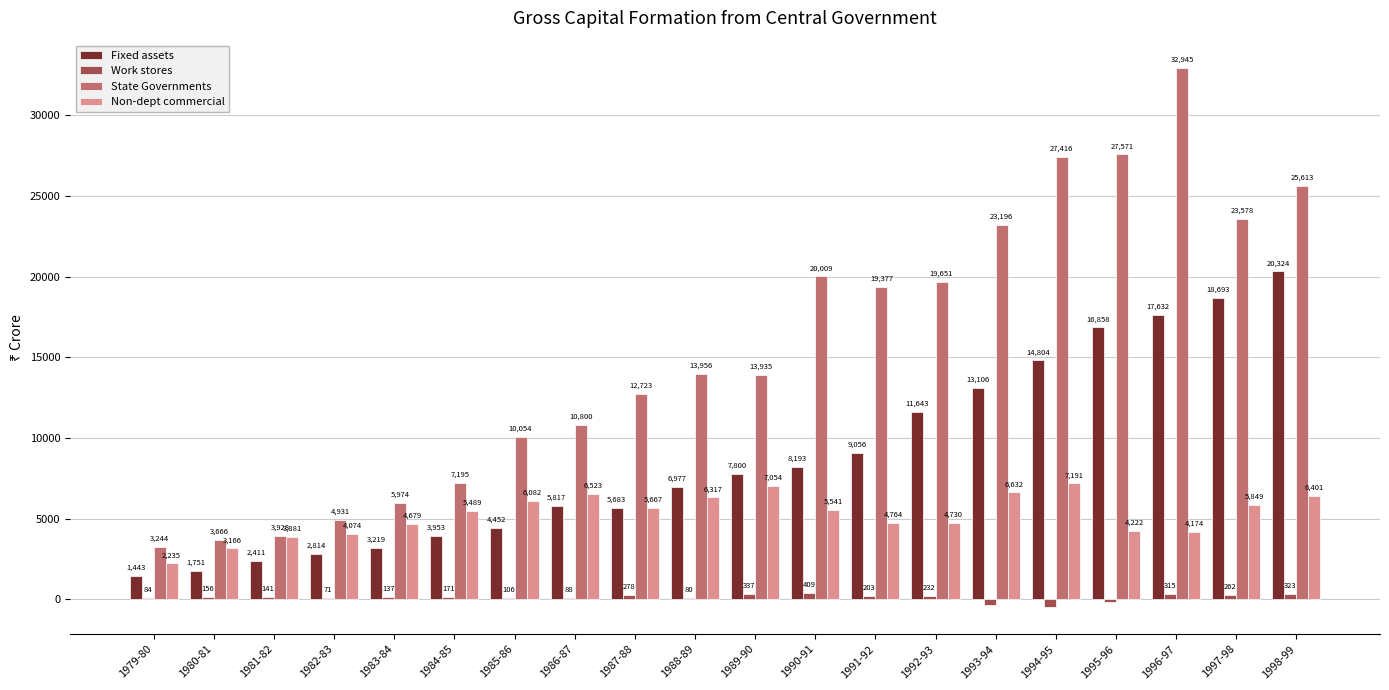

Does the chart contain stacked bars?

No